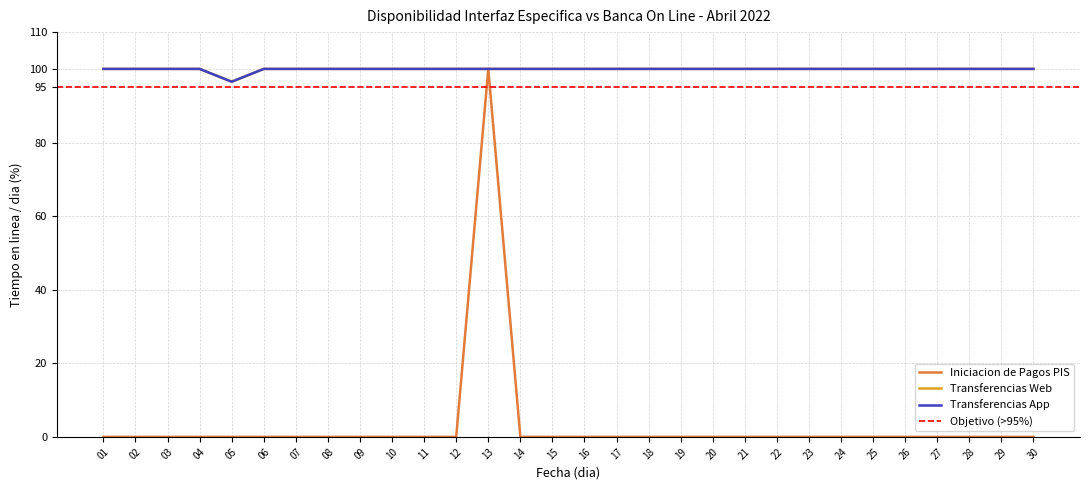

Reading right to left, extract all data points from this chart.

Iniciacion de Pagos PIS: 30=0.0	29=0.0	28=0.0	27=0.0	26=0.0	25=0.0	24=0.0	23=0.0	22=0.0	21=0.0	20=0.0	19=0.0	18=0.0	17=0.0	16=0.0	15=0.0	14=0.0	13=100.0	12=0.0	11=0.0	10=0.0	09=0.0	08=0.0	07=0.0	06=0.0	05=0.0	04=0.0	03=0.0	02=0.0	01=0.0
Transferencias Web: 30=100.0	29=100.0	28=100.0	27=100.0	26=100.0	25=100.0	24=100.0	23=100.0	22=100.0	21=100.0	20=100.0	19=100.0	18=100.0	17=100.0	16=100.0	15=100.0	14=100.0	13=100.0	12=100.0	11=100.0	10=100.0	09=100.0	08=100.0	07=100.0	06=100.0	05=96.5	04=100.0	03=100.0	02=100.0	01=100.0
Transferencias App: 30=100.0	29=100.0	28=100.0	27=100.0	26=100.0	25=100.0	24=100.0	23=100.0	22=100.0	21=100.0	20=100.0	19=100.0	18=100.0	17=100.0	16=100.0	15=100.0	14=100.0	13=100.0	12=100.0	11=100.0	10=100.0	09=100.0	08=100.0	07=100.0	06=100.0	05=96.5	04=100.0	03=100.0	02=100.0	01=100.0